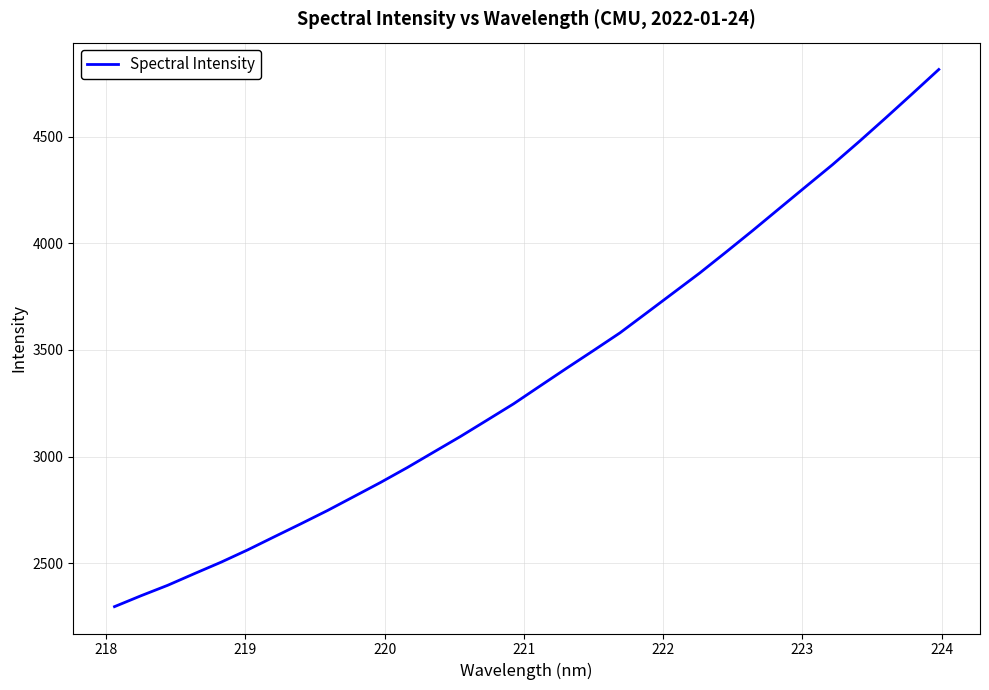

What is the difference between the maximum and minimum values?

2519.7